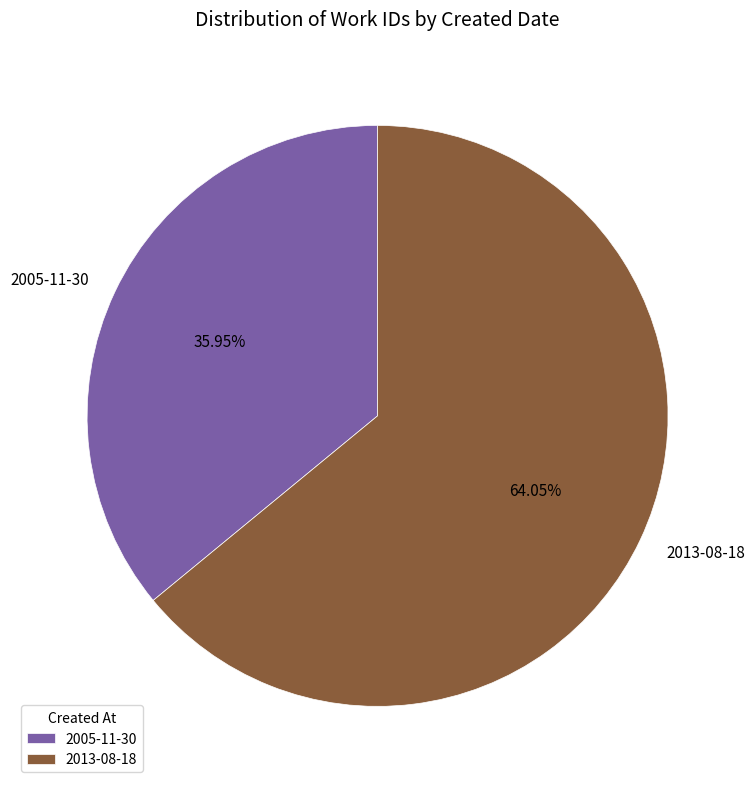

To the nearest percent, what is the difference between the largest and smallest slice percentages?

28%